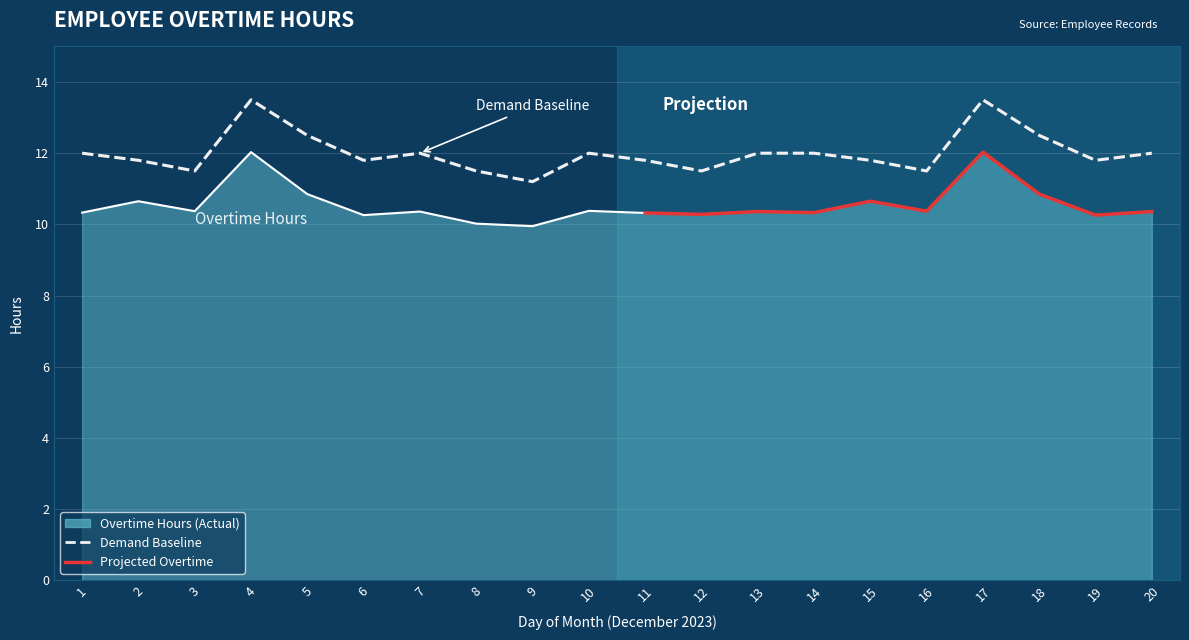

What is the maximum value shown in the chart?

12.0